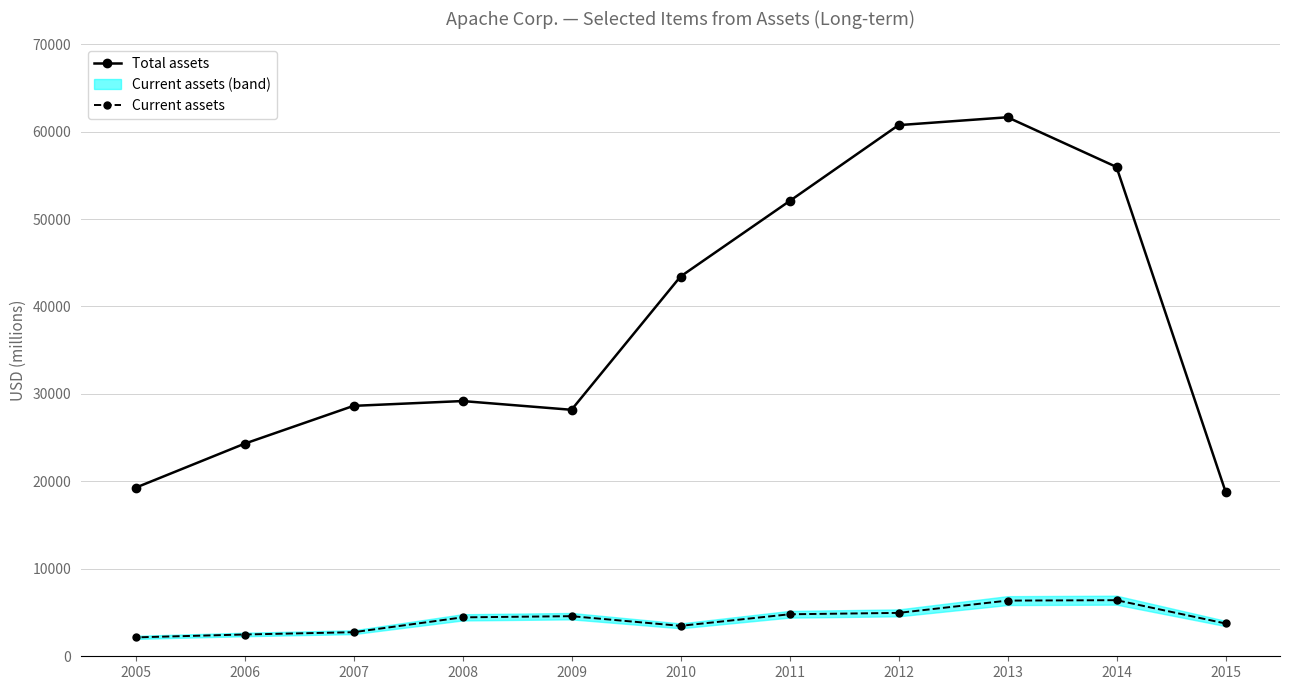

Is the value of Current assets at 2014 greater than the value of Total assets at 2006?

No